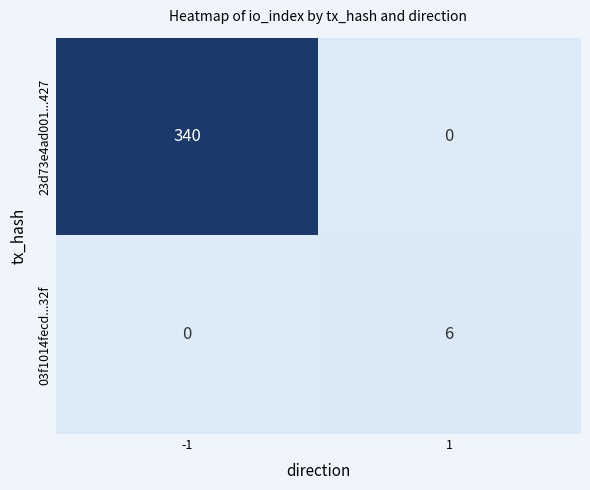

How many categories are shown in the chart?

2